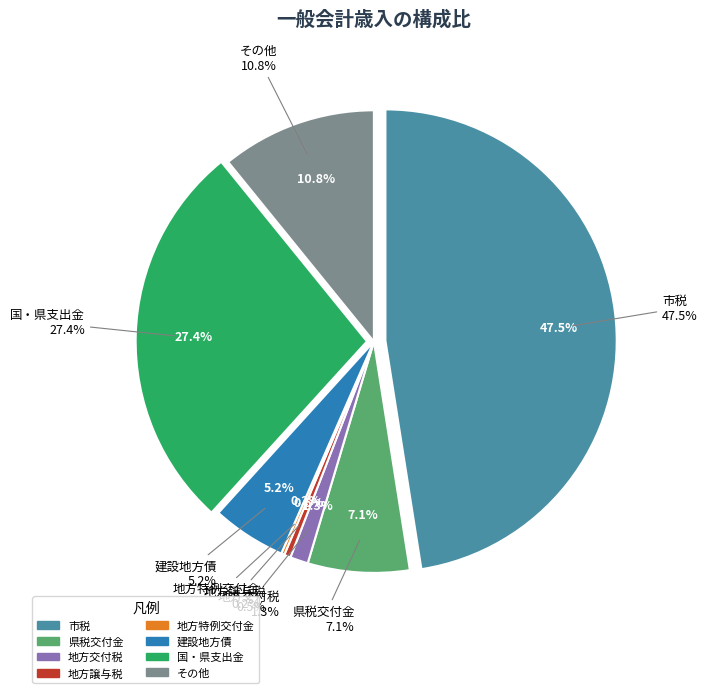

Is it true that 地方交付税 is 1% of the pie?

True